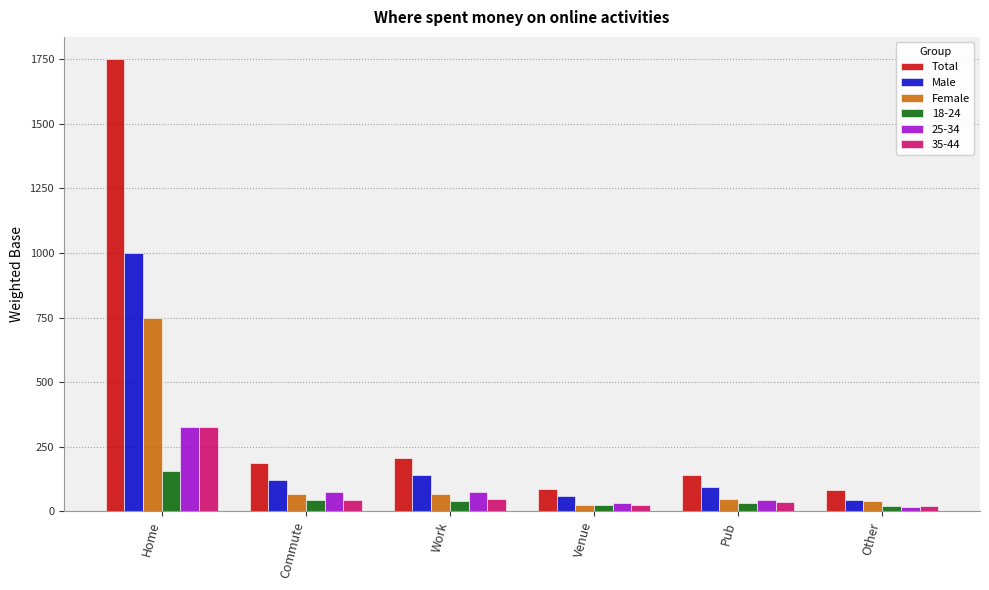

What are all the series names shown in the legend?

Total, Male, Female, 18-24, 25-34, 35-44